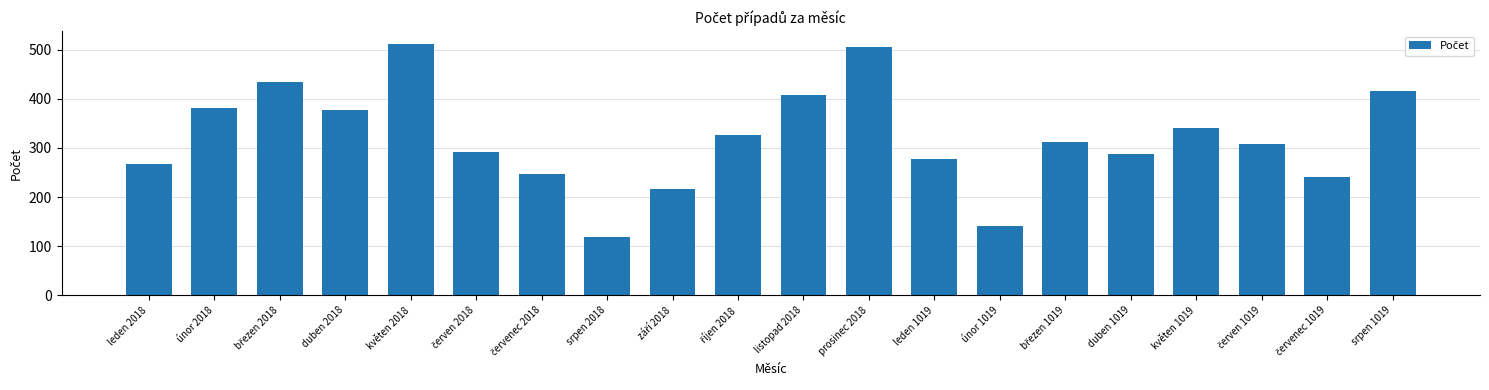

Reading left to right, extract all data points from this chart.

267	381	435	378	512	292	247	118	216	326	407	506	278	141	312	287	340	308	241	415